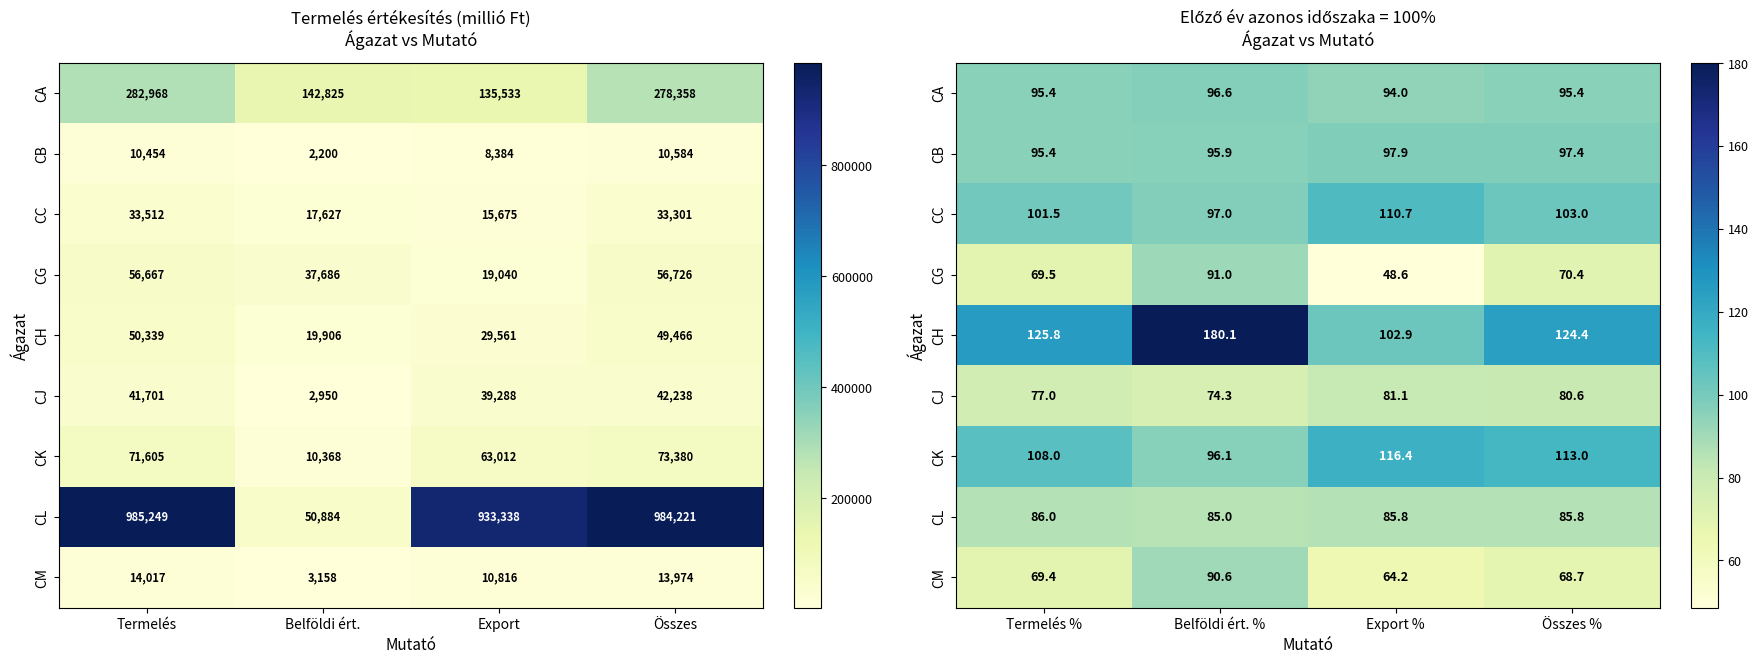

The CL series shows 112.3 at Termelés %. True or false?

False